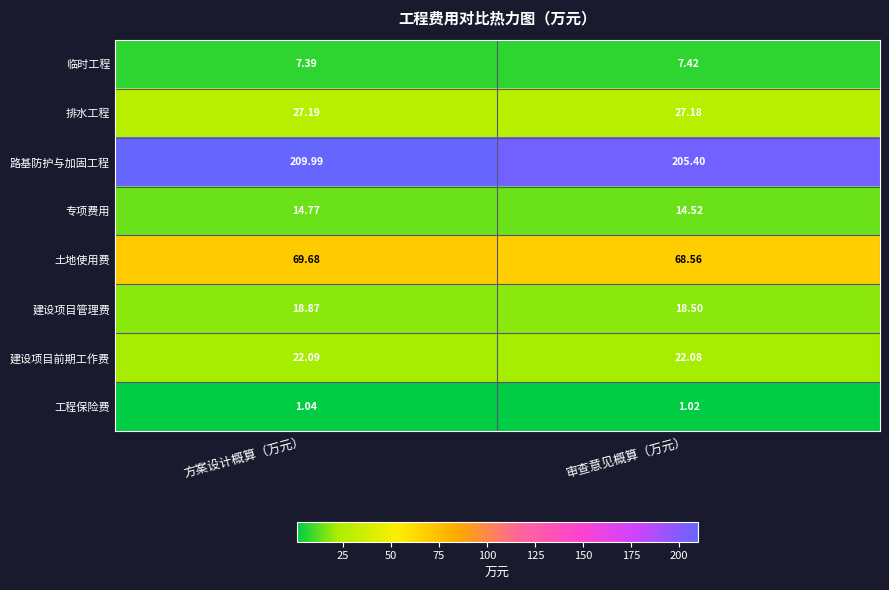

Where is 土地使用费 nearest to the value 69?

审查意见概算（万元）